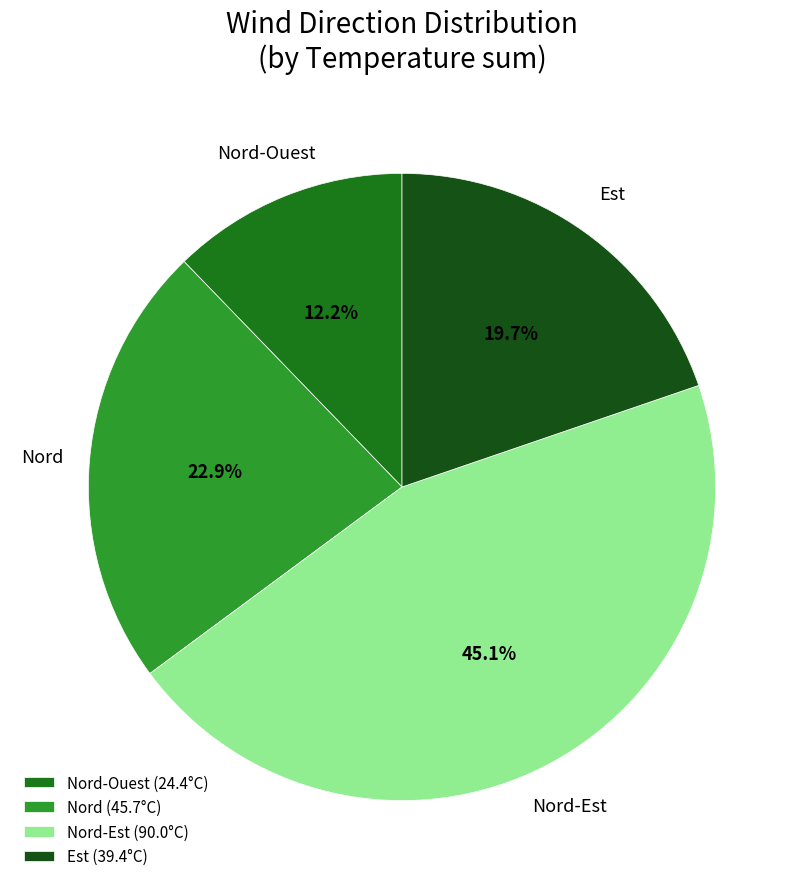

Rank the categories by value from lowest to highest.

Nord-Ouest (24.4°C), Est (39.4°C), Nord (45.7°C), Nord-Est (90.0°C)